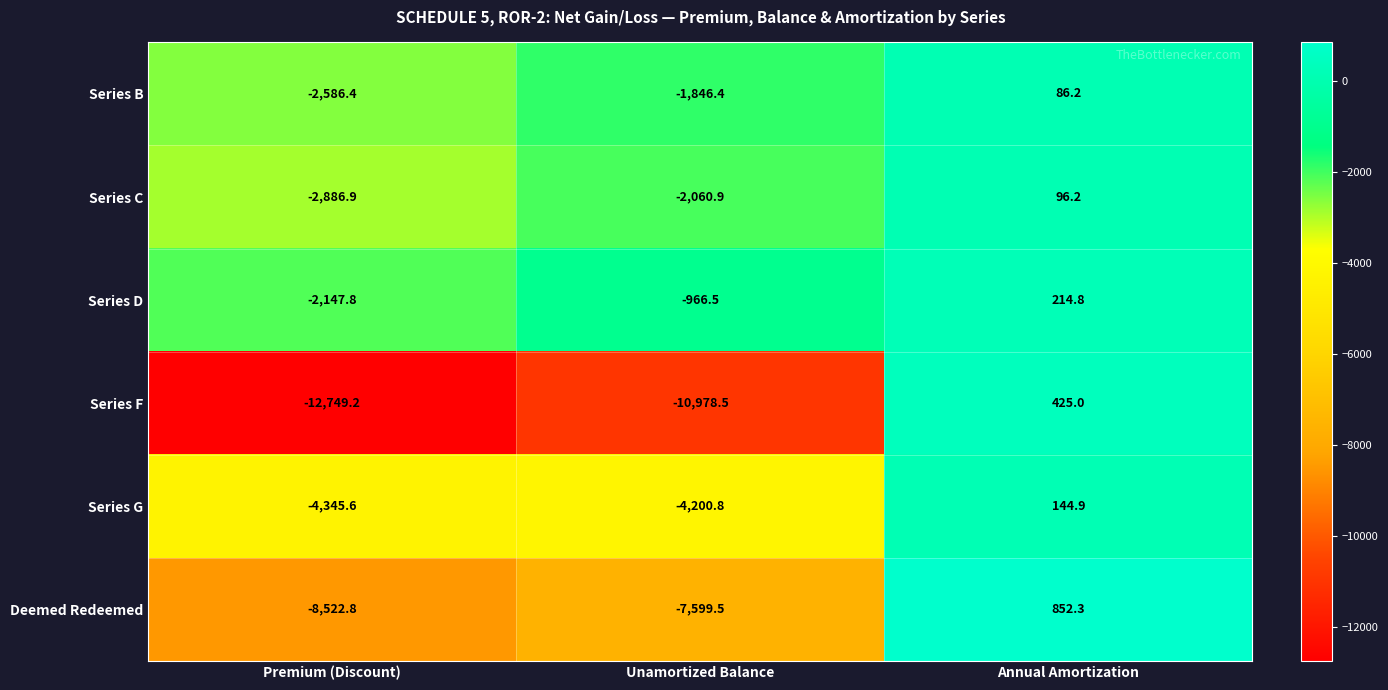

Reading left to right, extract all data points from this chart.

Series B: Premium (Discount)=-2586.4	Unamortized Balance=-1846.4	Annual Amortization=86.2
Series C: Premium (Discount)=-2886.9	Unamortized Balance=-2060.9	Annual Amortization=96.2
Series D: Premium (Discount)=-2147.8	Unamortized Balance=-966.5	Annual Amortization=214.8
Series F: Premium (Discount)=-12749.2	Unamortized Balance=-10978.5	Annual Amortization=425.0
Series G: Premium (Discount)=-4345.6	Unamortized Balance=-4200.8	Annual Amortization=144.9
Deemed Redeemed: Premium (Discount)=-8522.8	Unamortized Balance=-7599.5	Annual Amortization=852.3